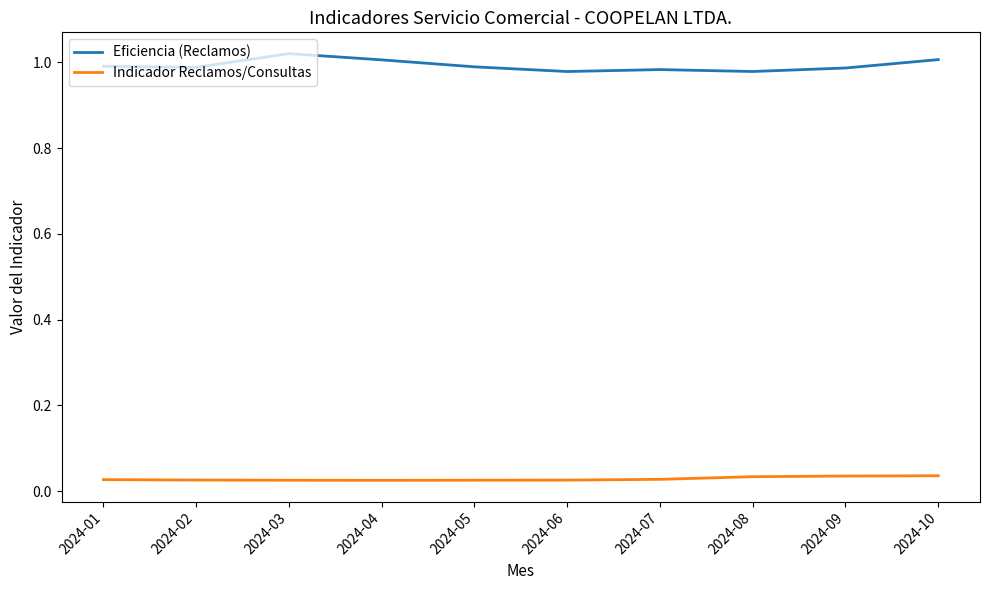

True or false: Eficiencia (Reclamos) and Indicador Reclamos/Consultas cross at least once.

False